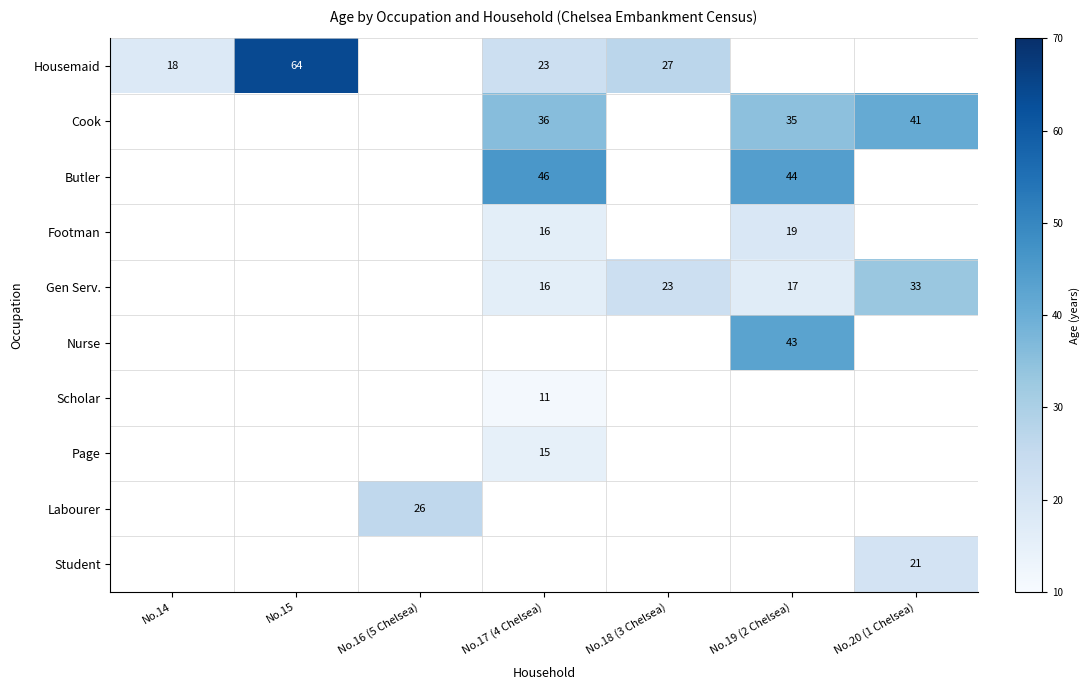

The Footman series shows 9.3 at No.19 (2 Chelsea). True or false?

False